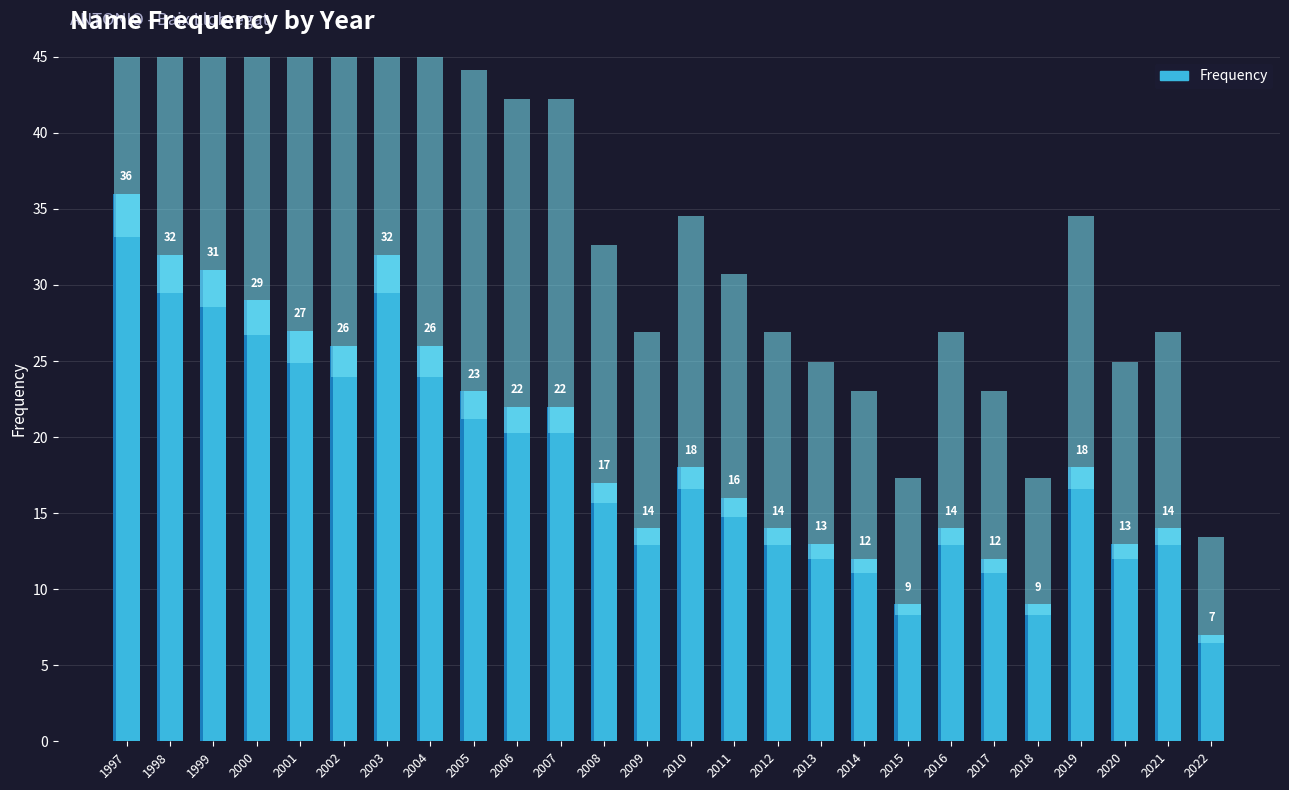

What is the value of the 3rd bar from the left?

31